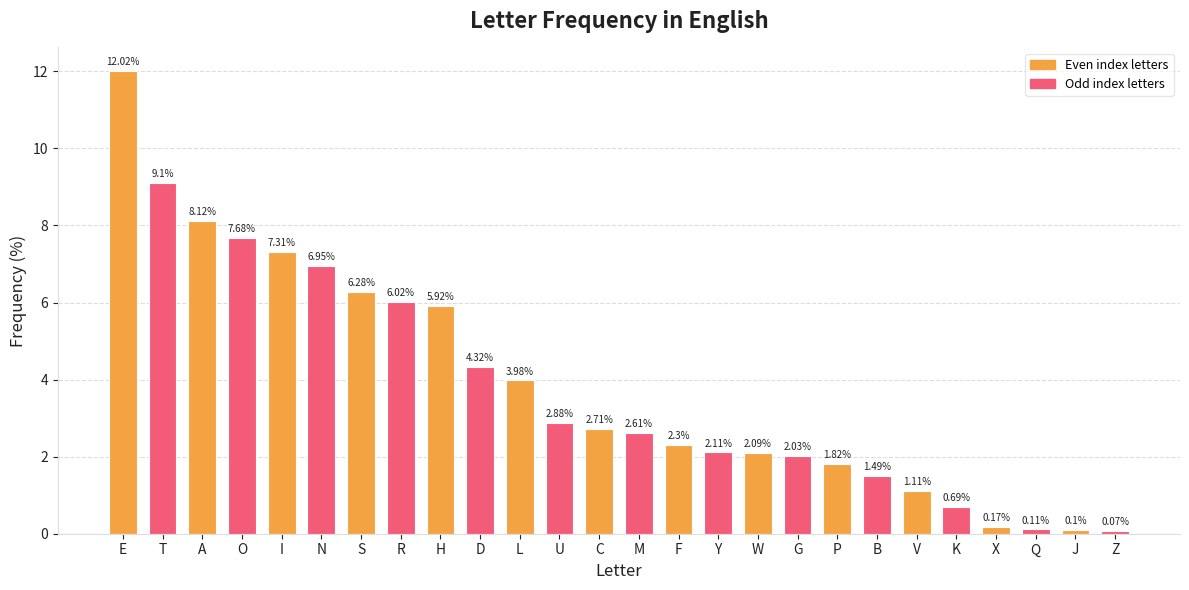

Is it true that the value at V is 1.5?

False